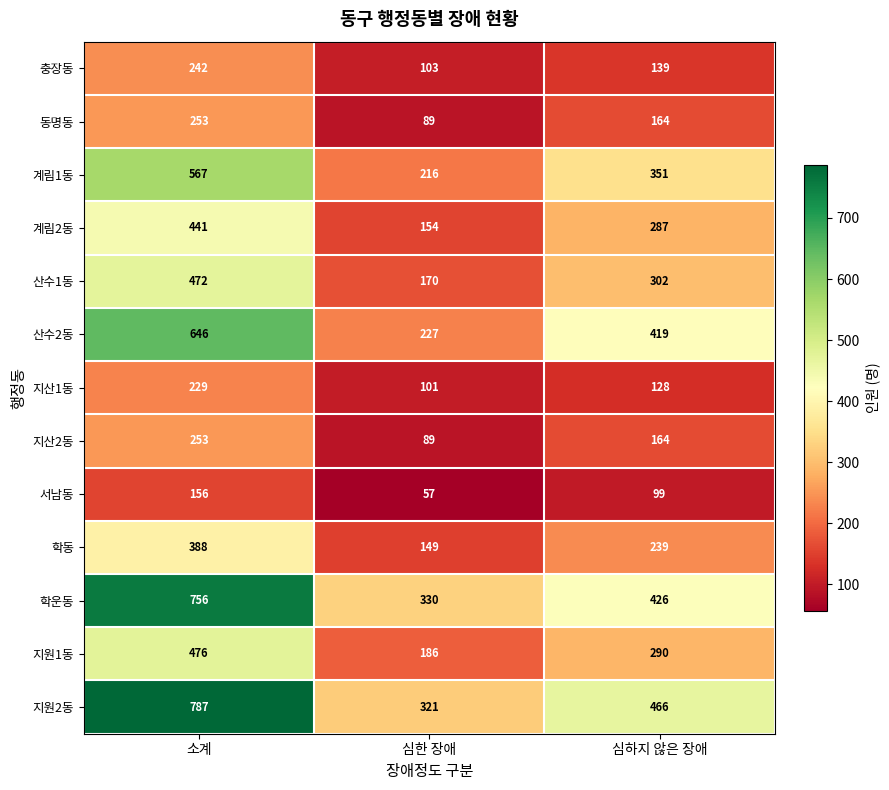

List the labels in order of 지원1동 value, smallest first.

심한 장애, 심하지 않은 장애, 소계